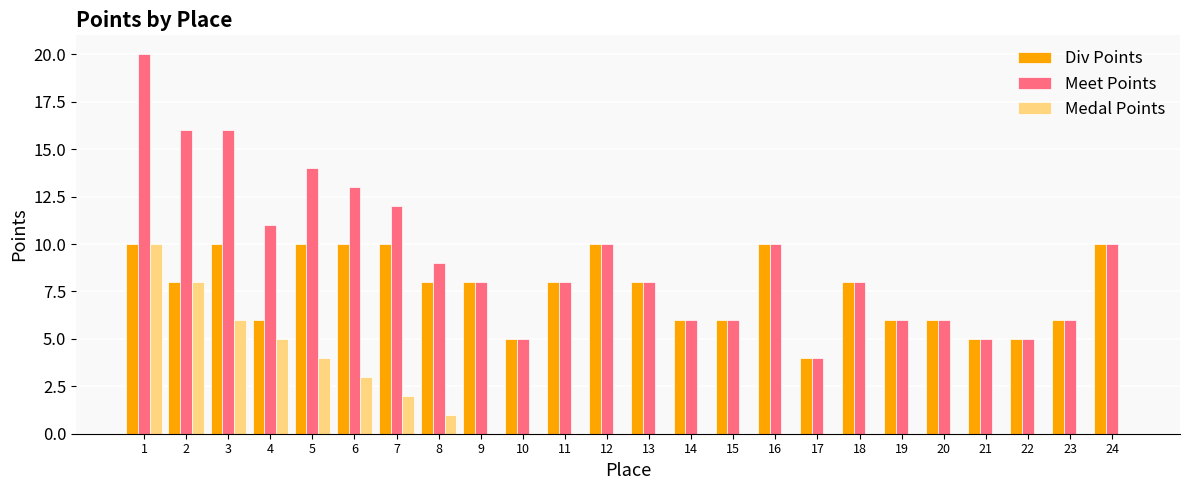

How many data points does each series have?

24